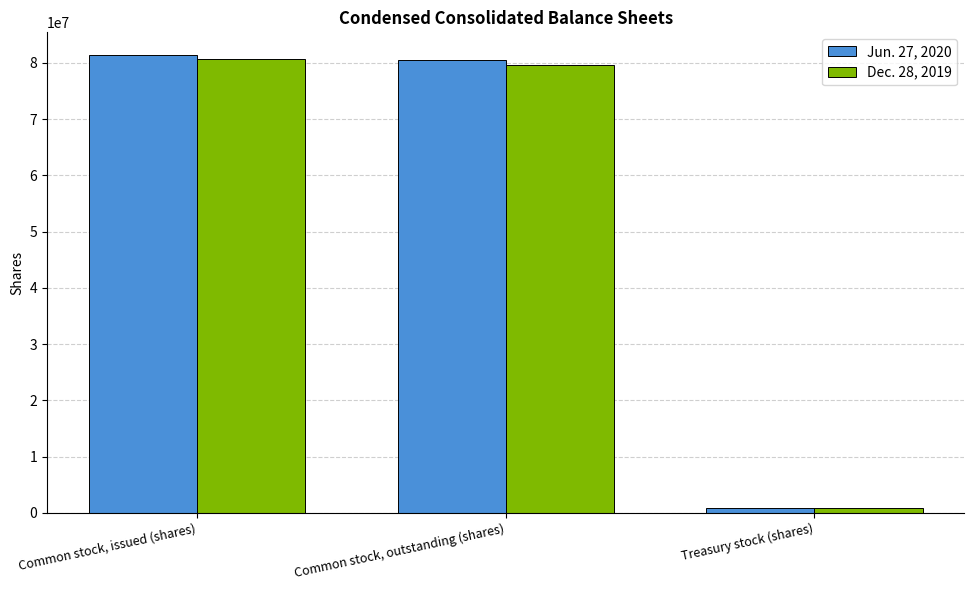

Which series has the widest spread of values?

Jun. 27, 2020